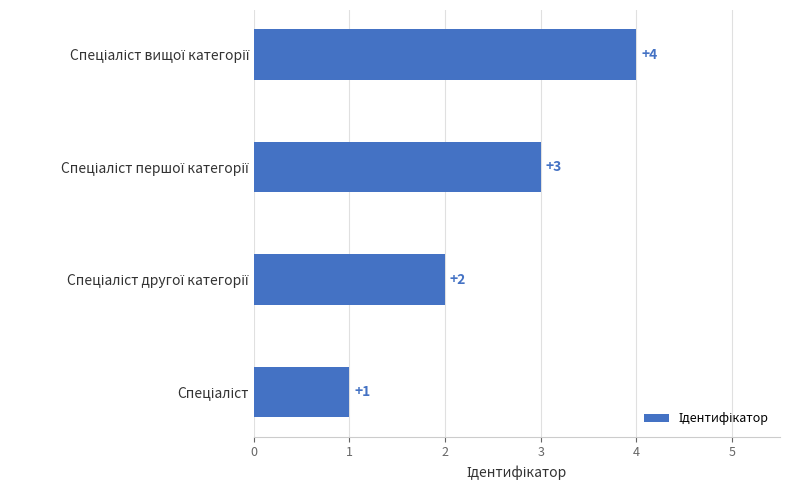

Count the values in the range 2 to 4.

3